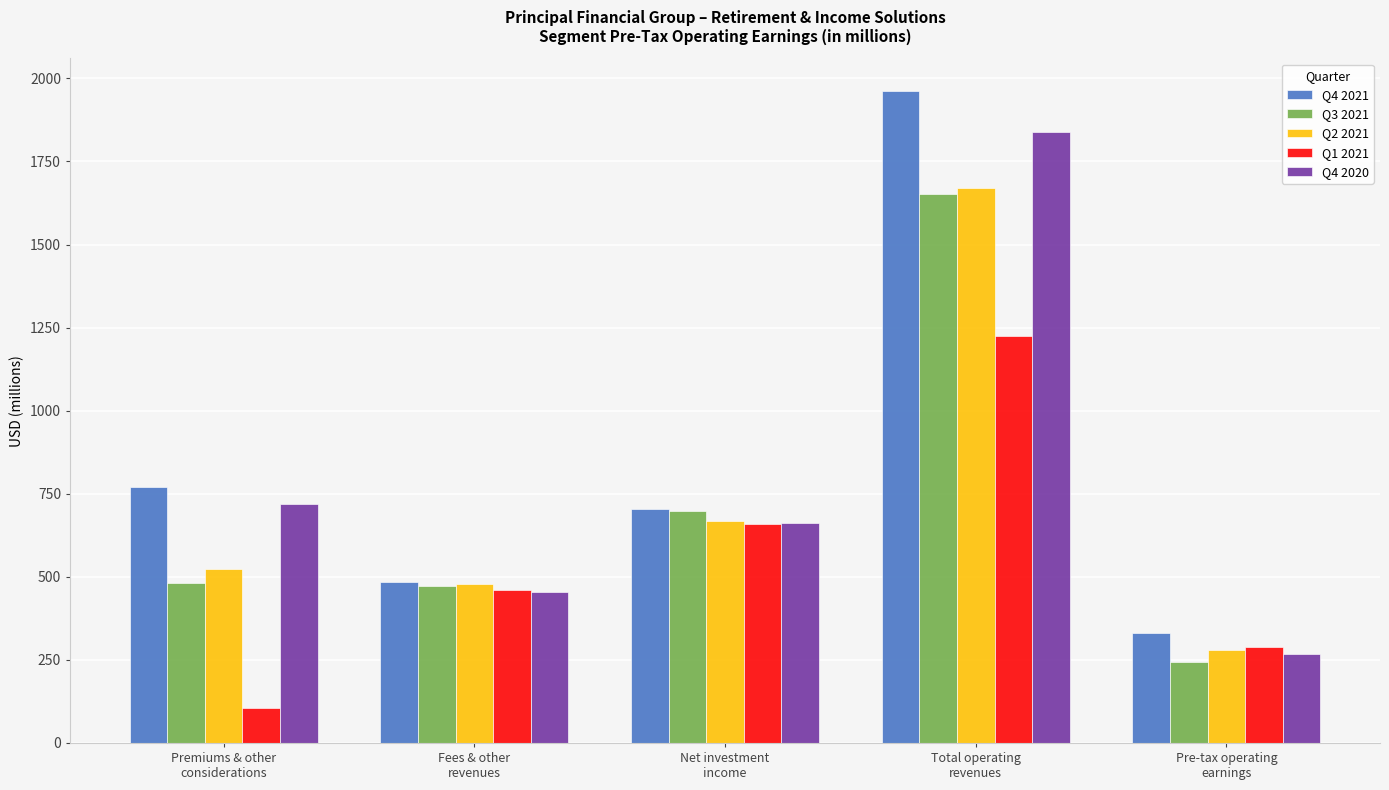

How many groups of bars are there?

5